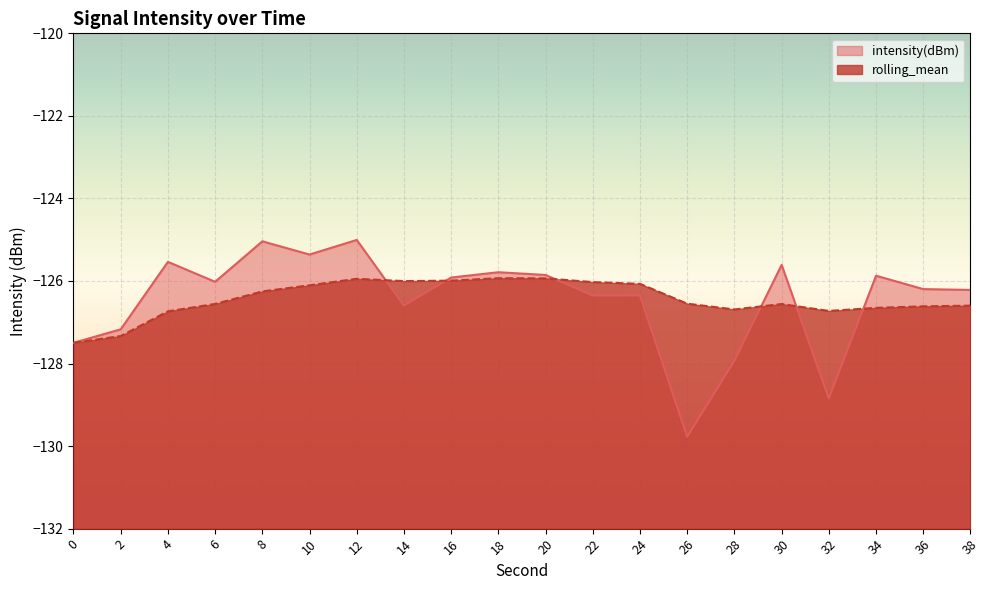

How many series are shown in this chart?

2